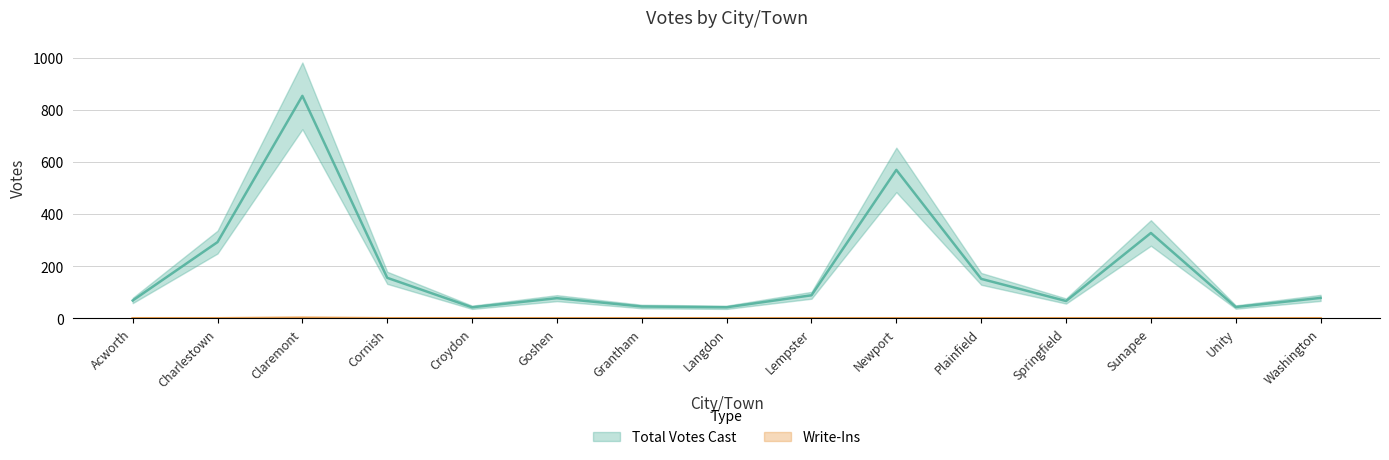

At which category does the chart reach its minimum across all series?

Acworth